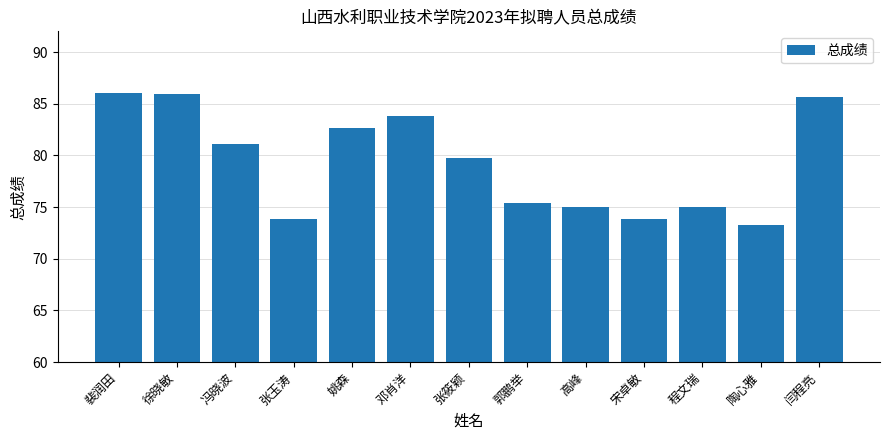

What is the difference between the values at 徐晓敏 and 陶心雅?

12.6